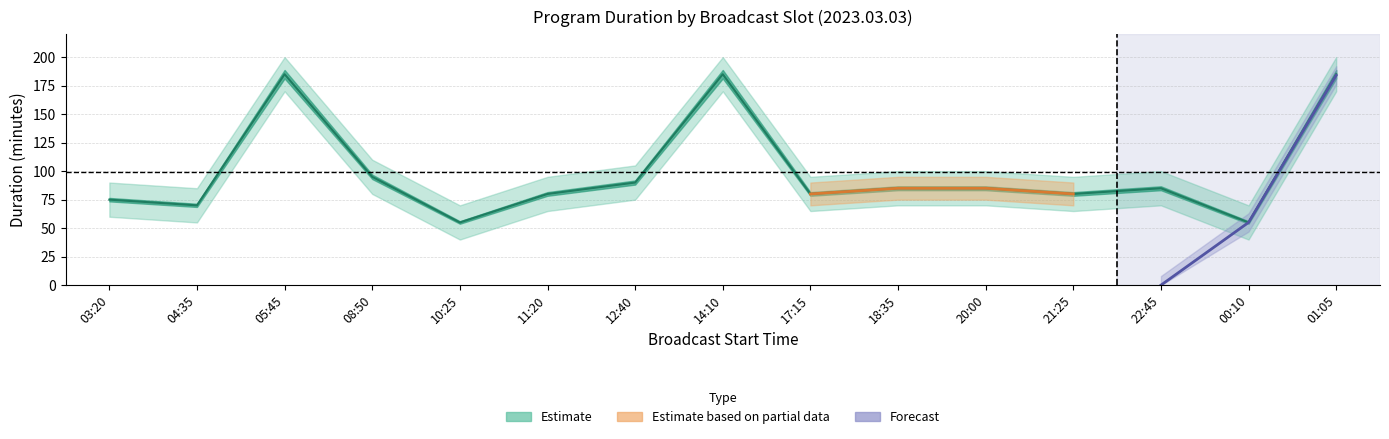

Where does the 길이 series first go above 85?

05:45